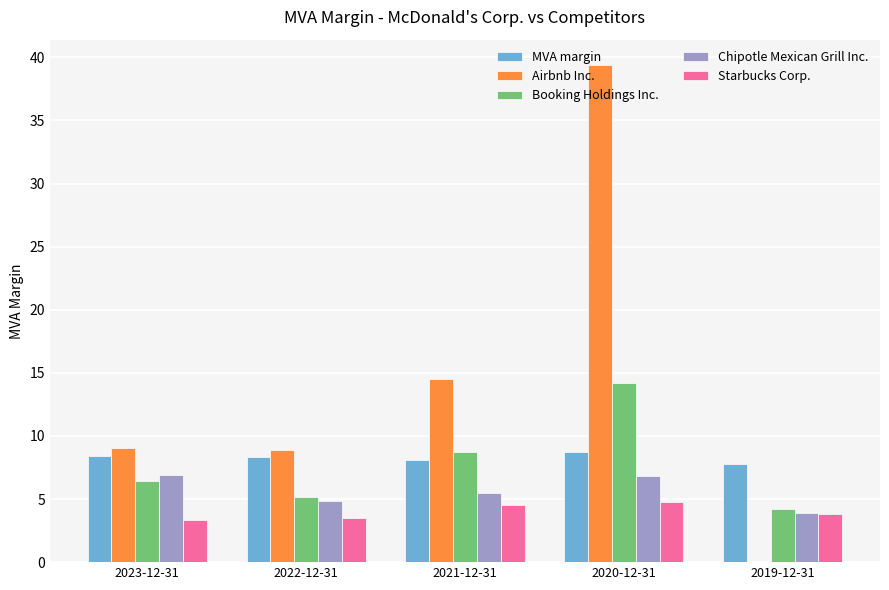

What value does the Starbucks Corp. series have at 2019-12-31?

3.8